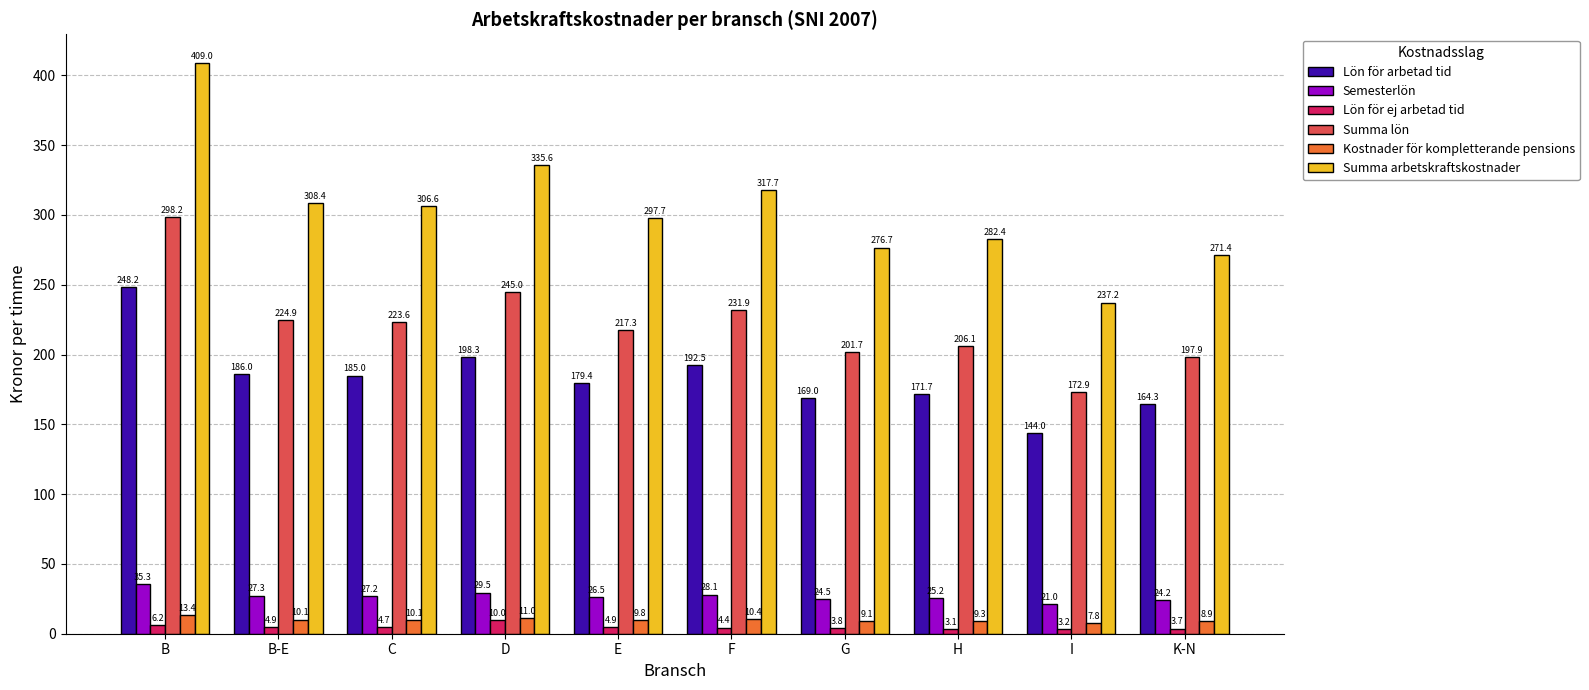

What is the label of the 10th bar from the right?

B